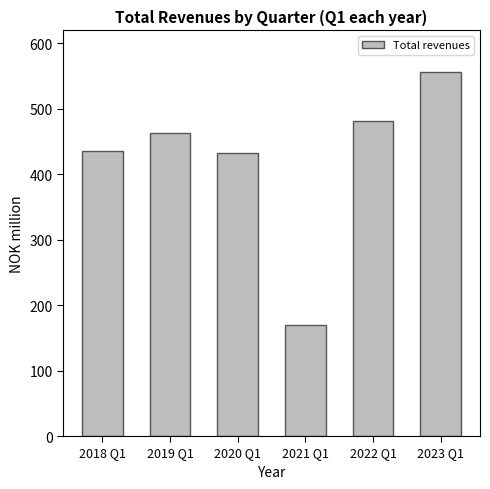

What is the approximate value at 2023 Q1, to the nearest 5?

555